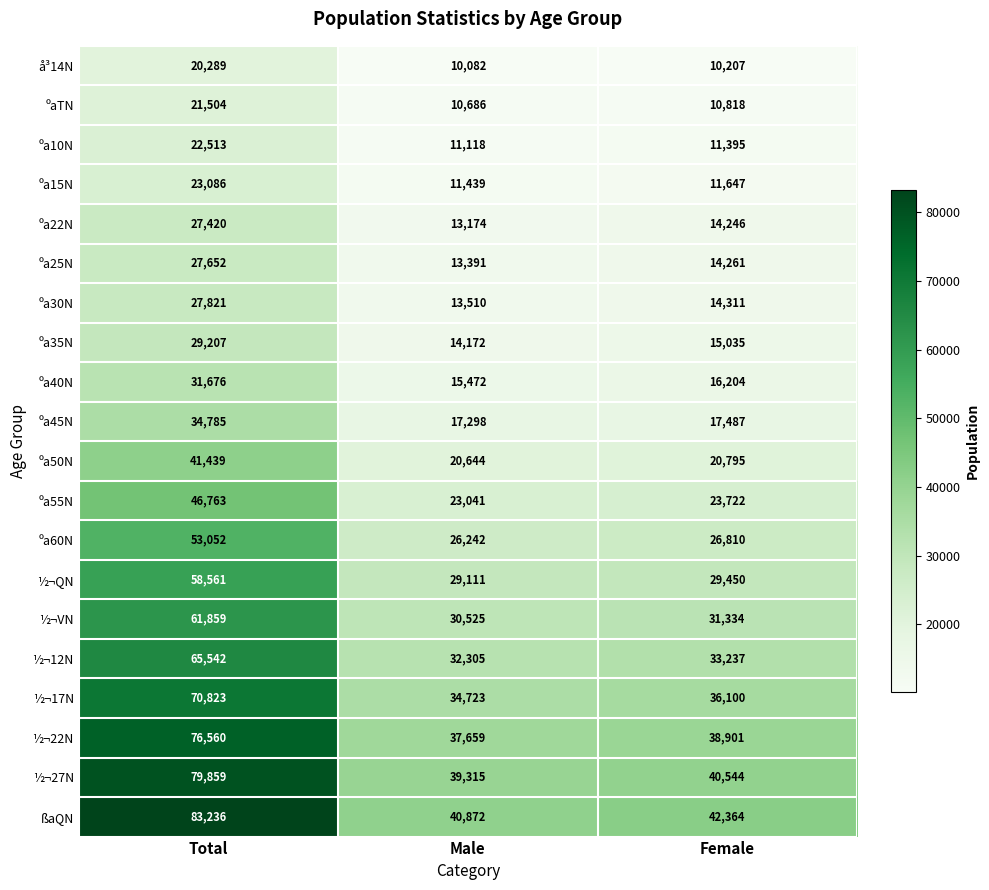

Which series has the widest spread of values?

ßaQN